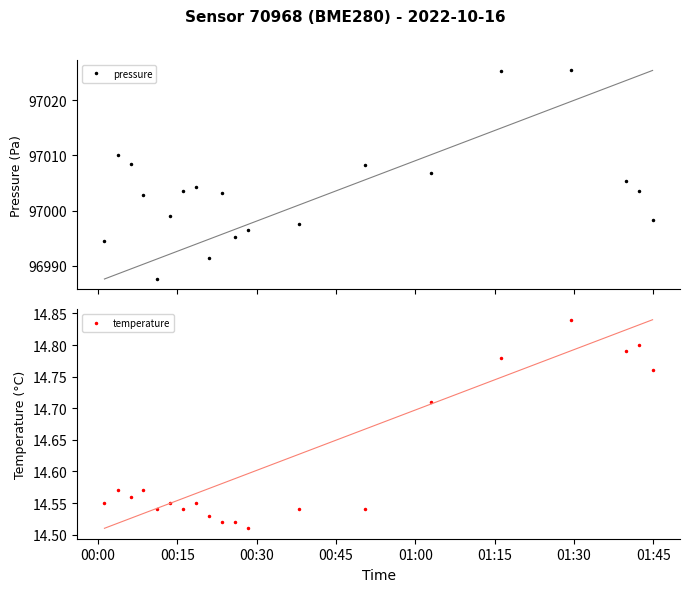

What is the value of the pressure point at the 16th from the left?

97025.2